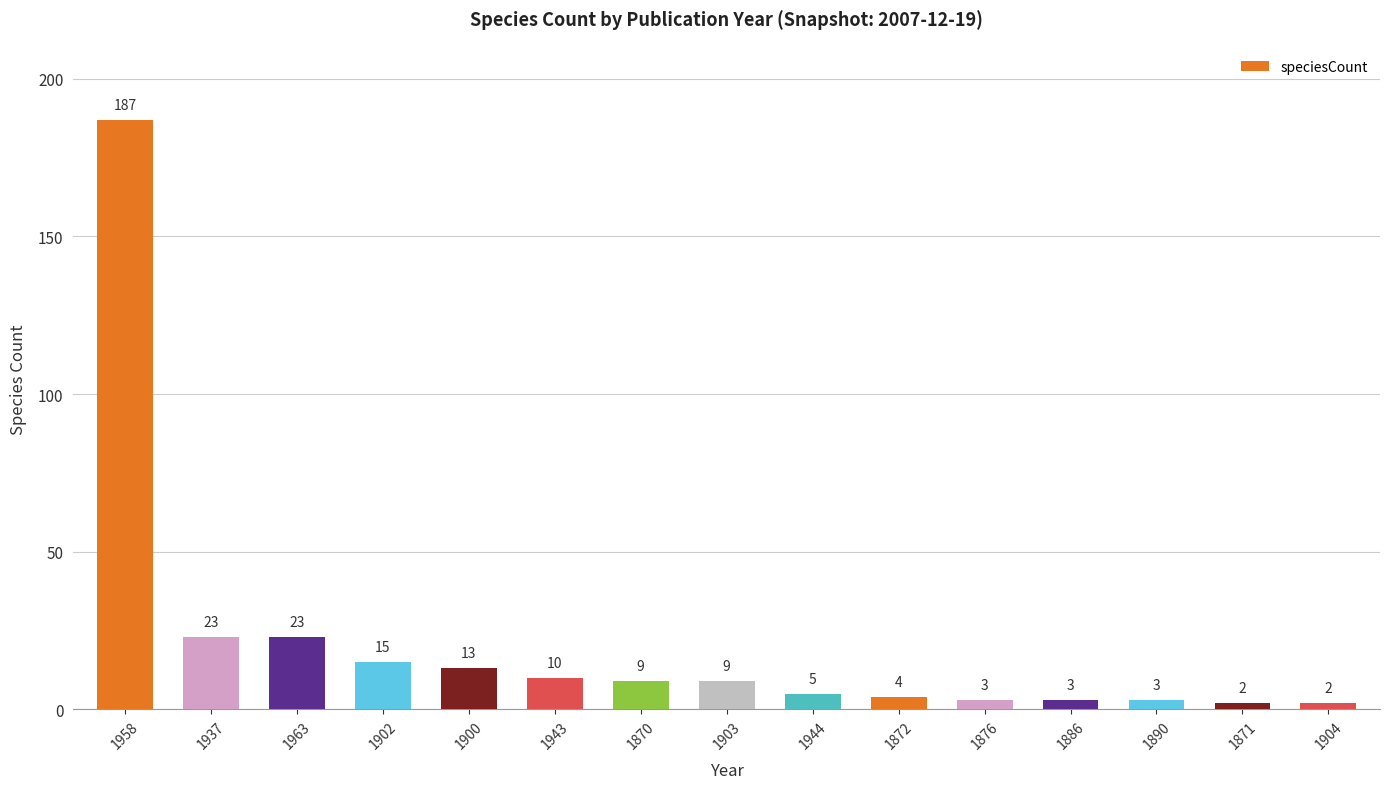

What is the difference between the second highest and second lowest values?

21